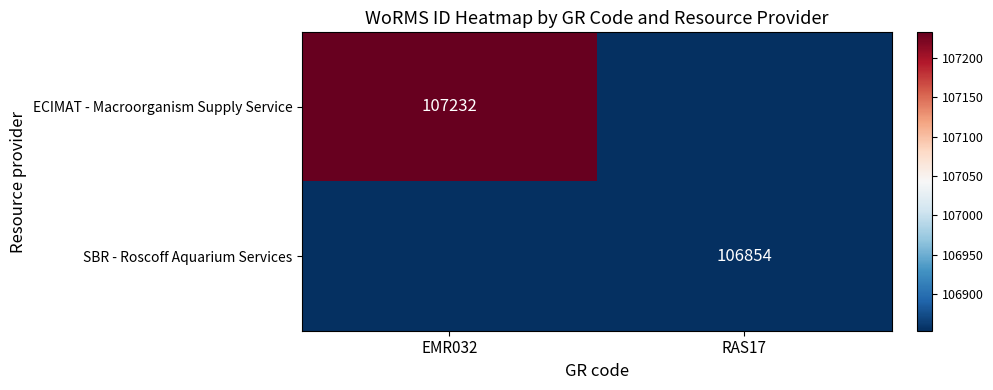

Is it true that ECIMAT - Macroorganism Supply Service equals 143312 at EMR032?

False